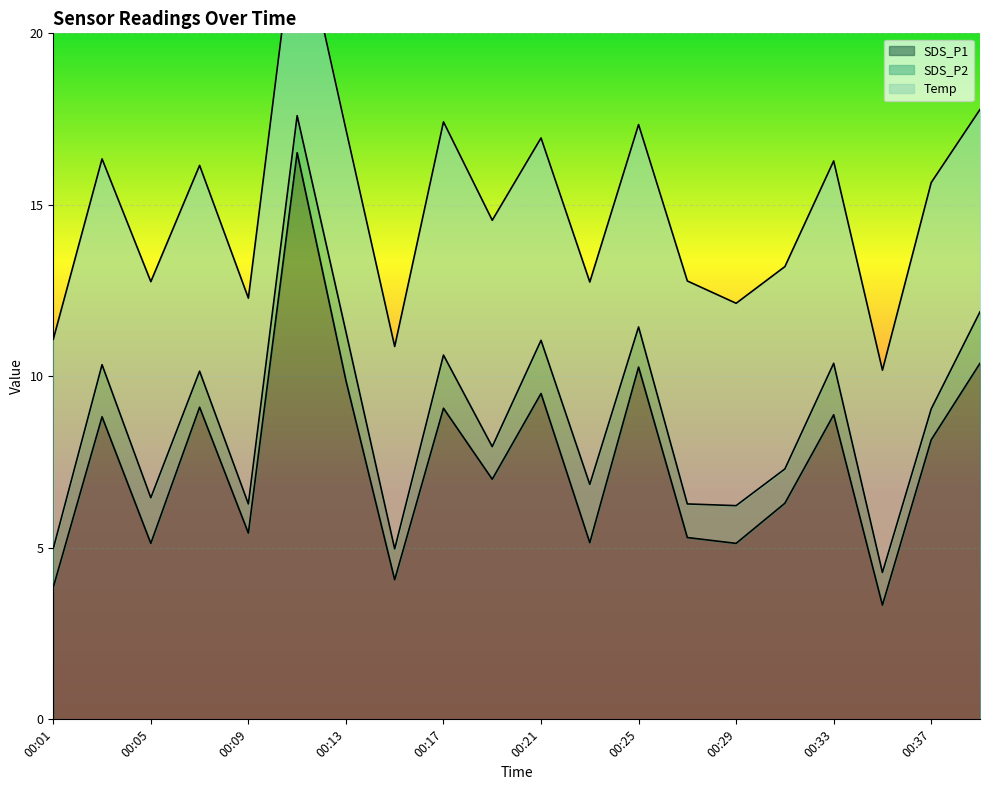

True or false: SDS_P1 and SDS_P2 cross at least once.

False